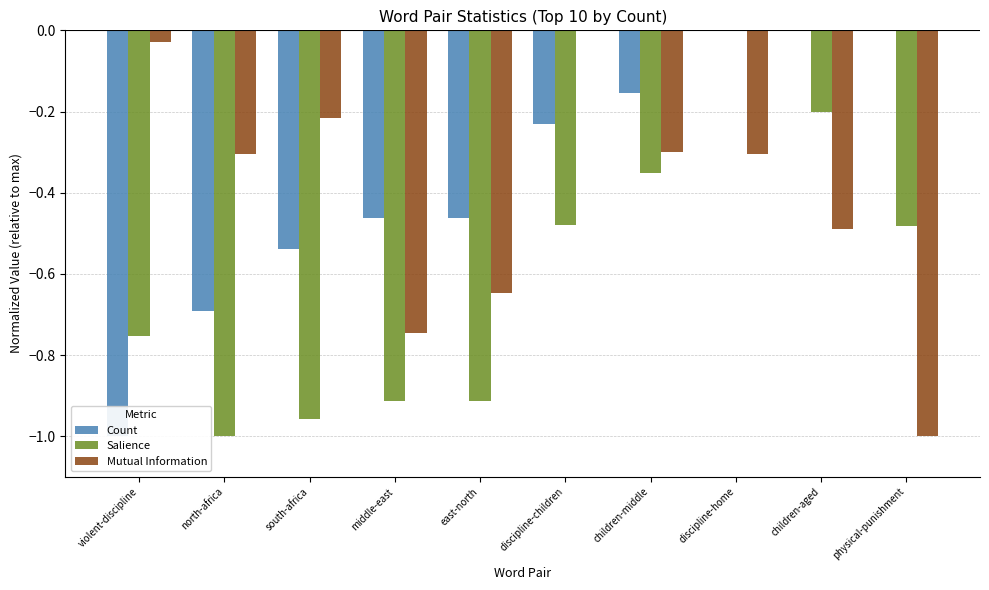

Are the bars horizontal?

No